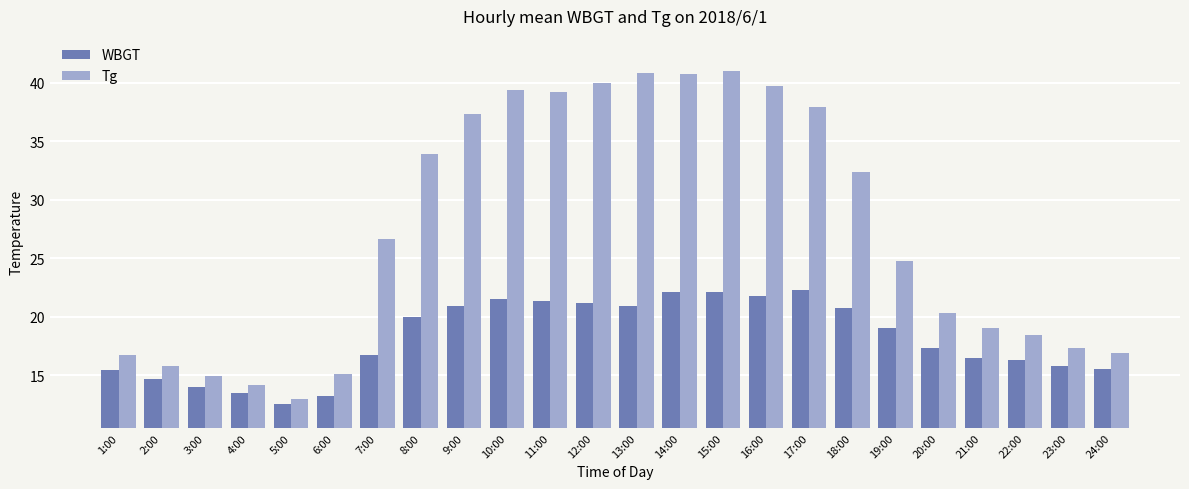

What are all the series names shown in the legend?

WBGT, Tg